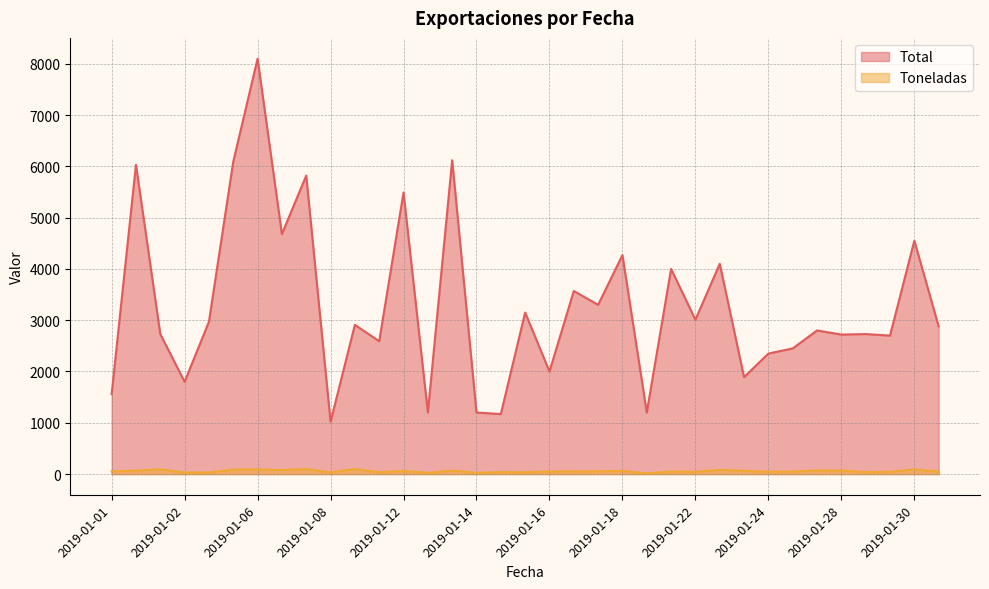

Count the number of categories in the chart.

35